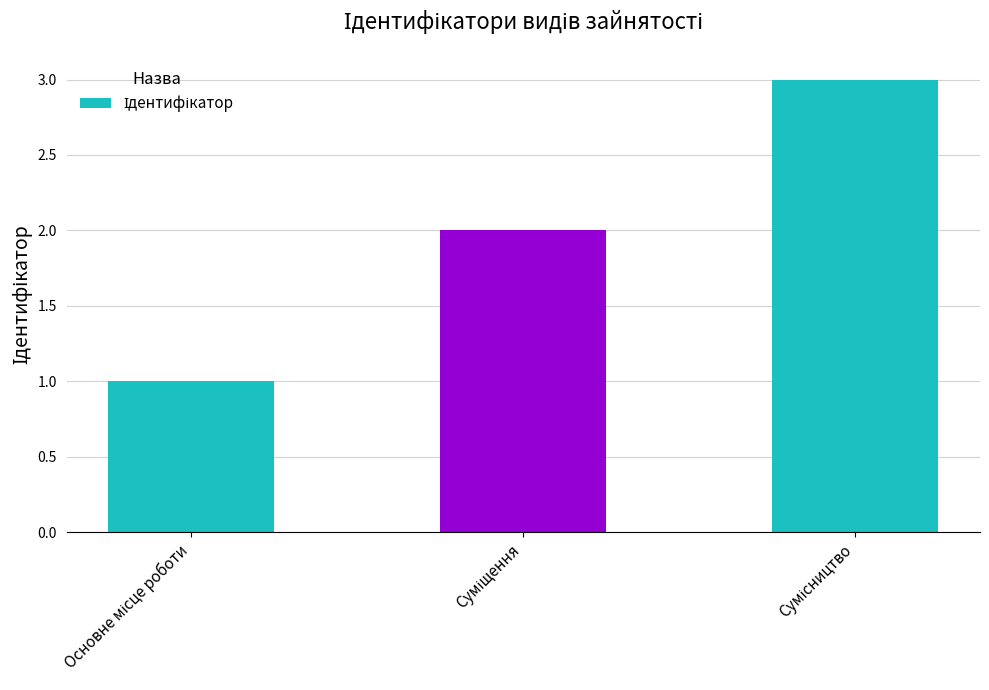

What is the maximum value shown in the chart?

3